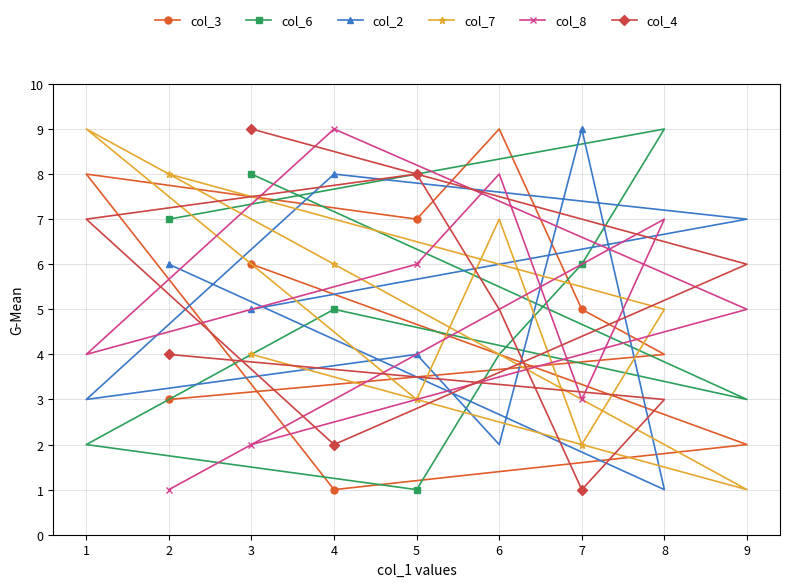

Is this an area chart (filled region under the line)?

No